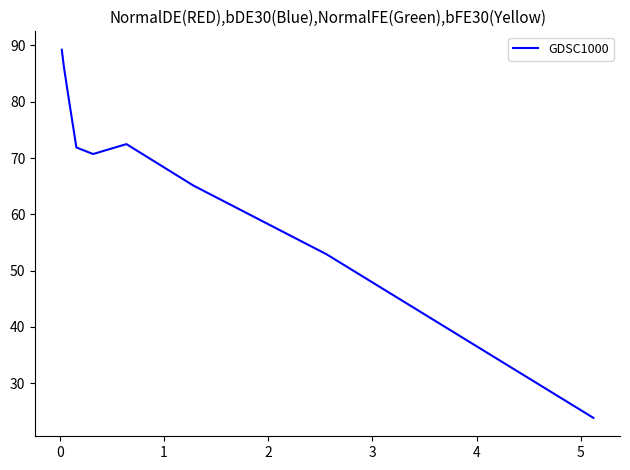

What is the minimum value shown in the chart?

23.8